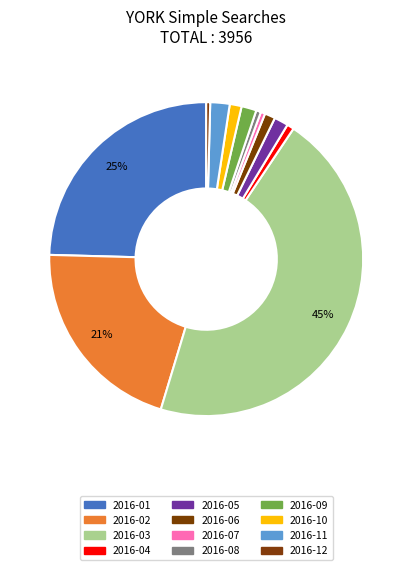

True or false: 2016-12 accounts for 0% of the total.

True